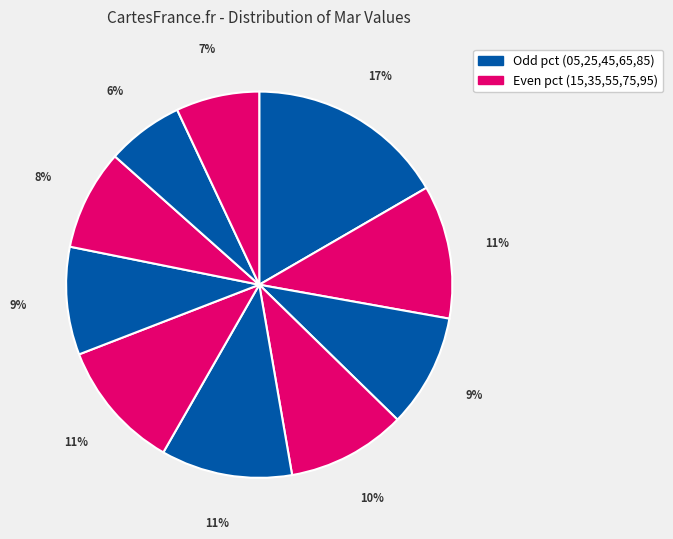

How many segments does this pie chart have?

10